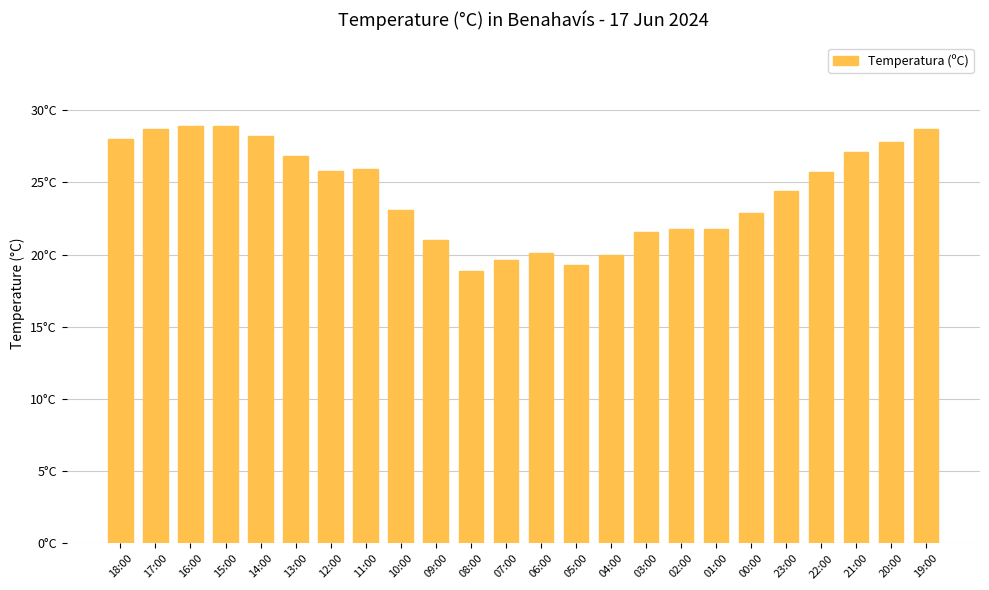

Does the chart contain any negative values?

No